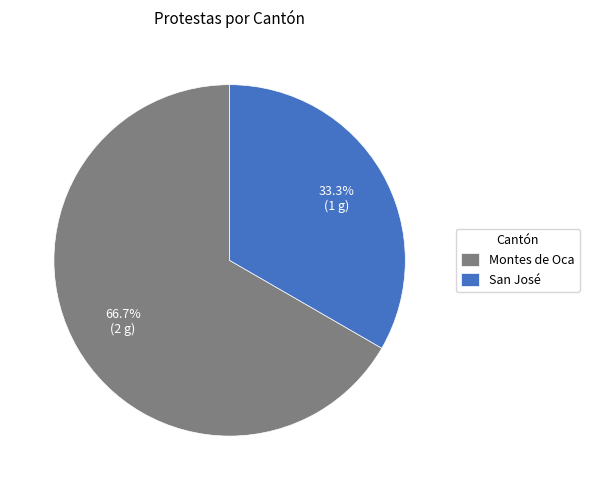

Which has a higher value, Montes de Oca or San José?

Montes de Oca